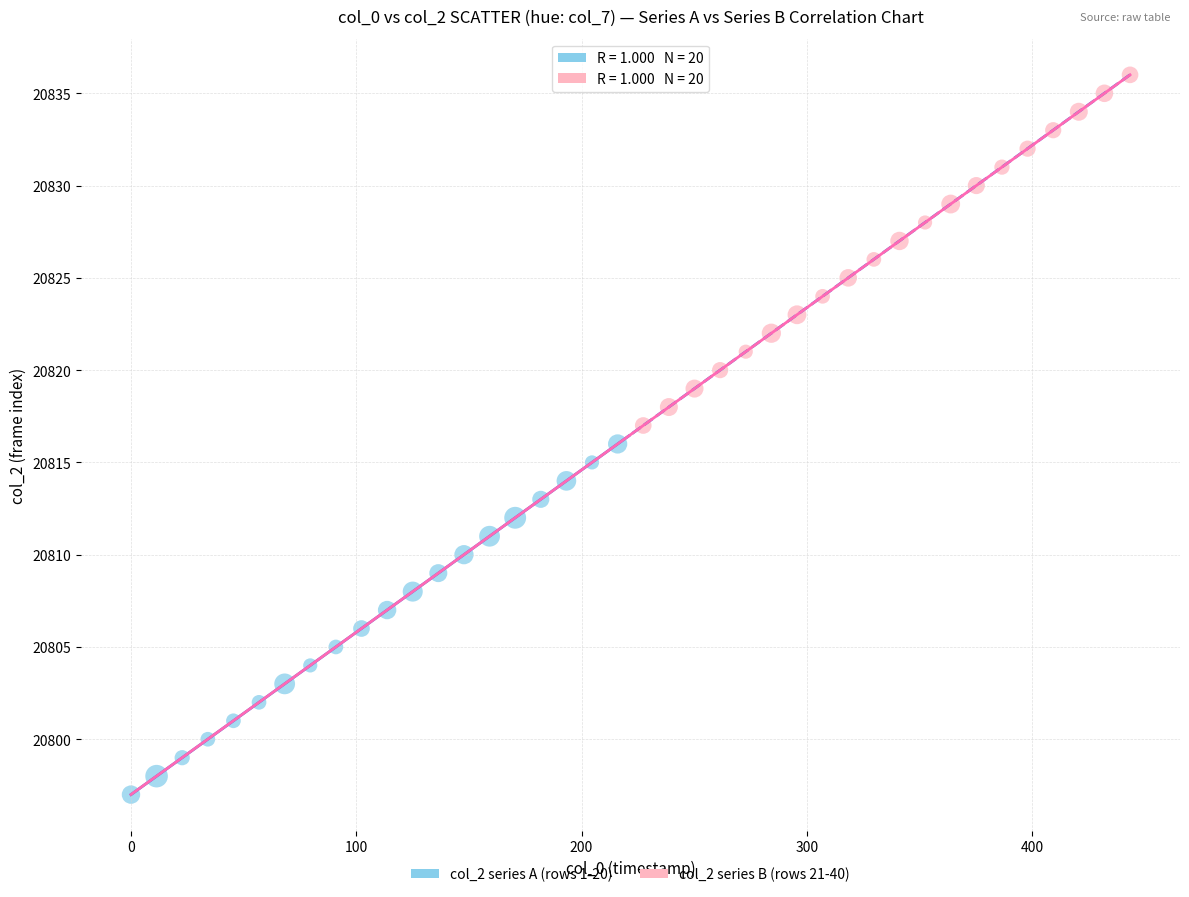

Which series reaches the maximum Y coordinate?

col_2 series B (rows 21-40)